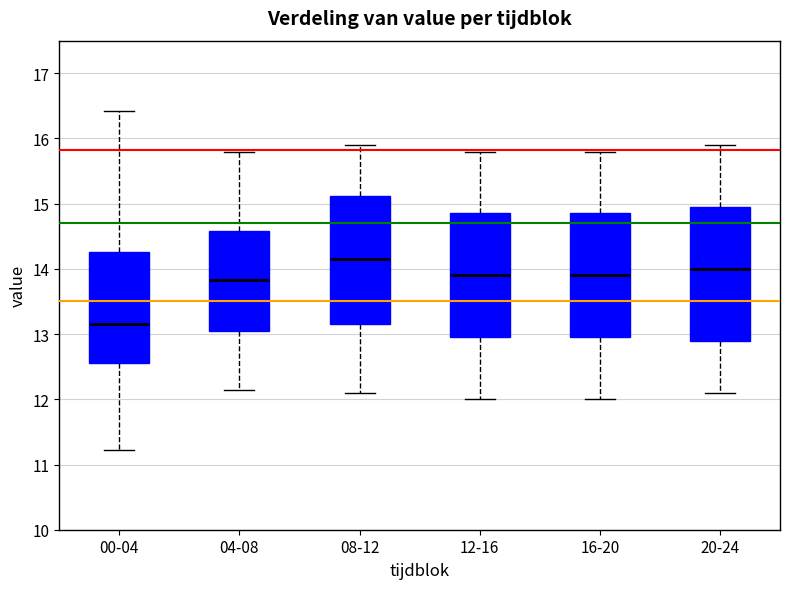

Which box has the lowest median line?

00-04